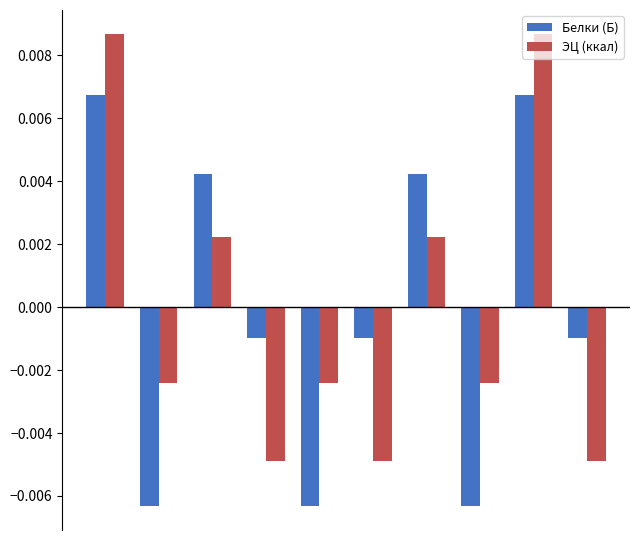

List the series in order of their peak value, highest first.

ЭЦ (ккал), Белки (Б)